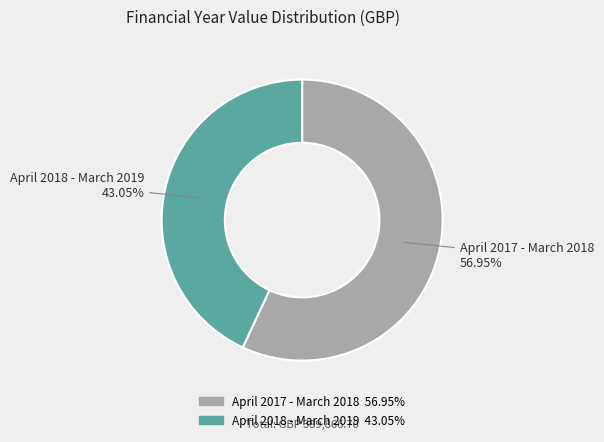

Which category accounts for the majority?

April 2017 - March 2018